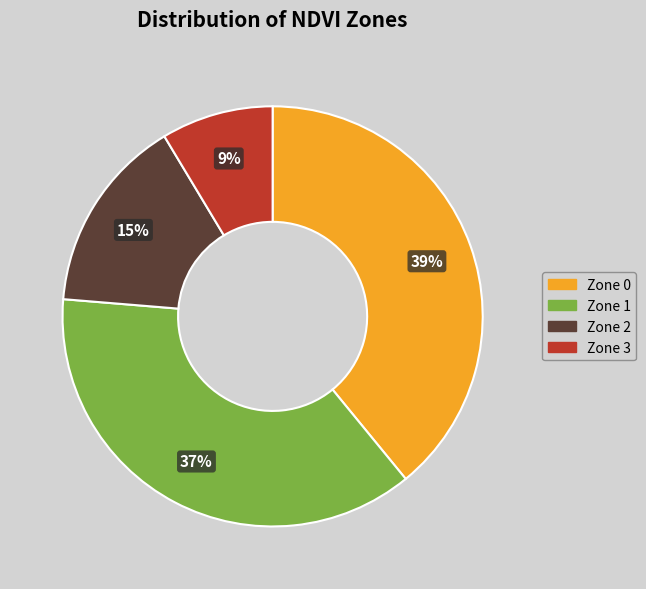

Does any single category account for the majority?

No